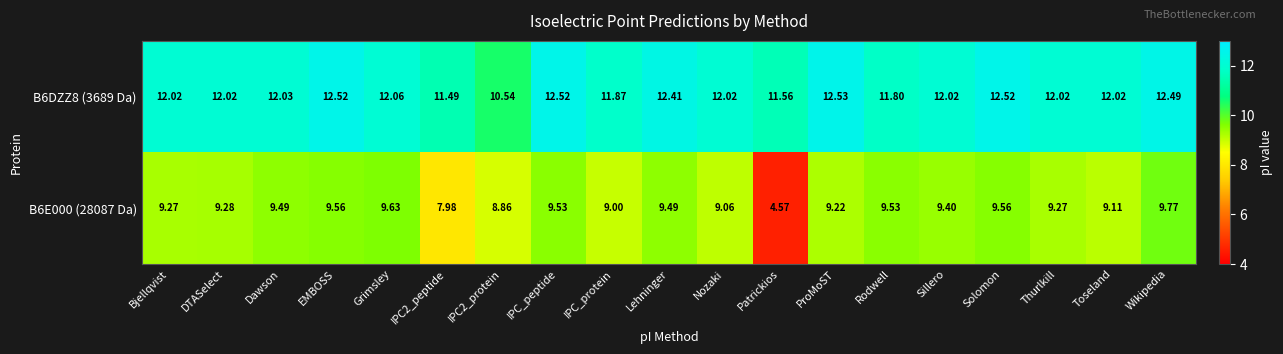

What is the difference between the highest and lowest values at IPC_protein?

2.9